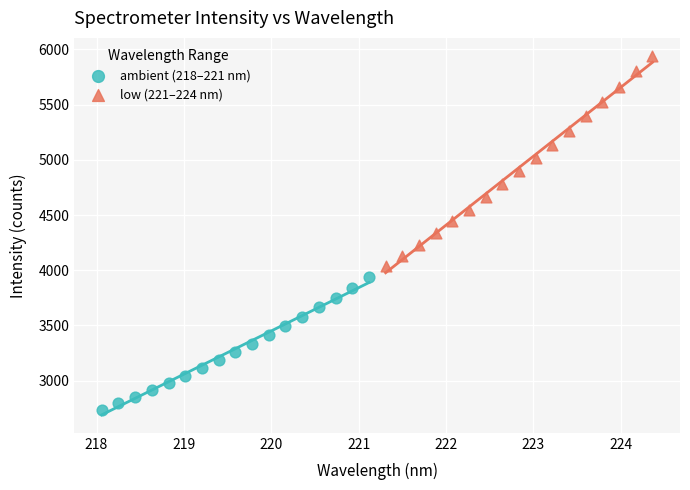

Which series has the widest spread of Y values?

low (221–224 nm)